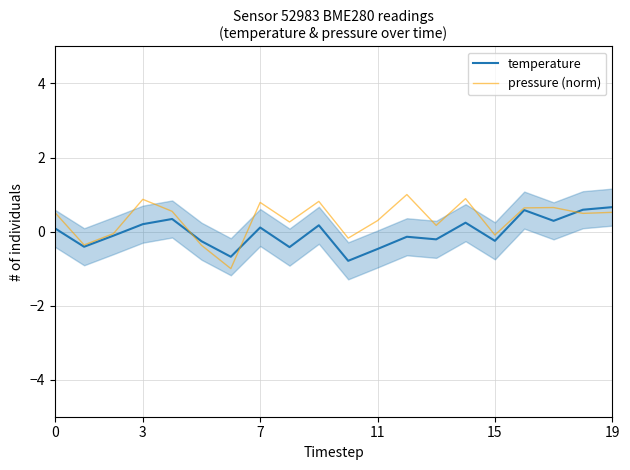

What is the highest value of the temperature series?

0.7